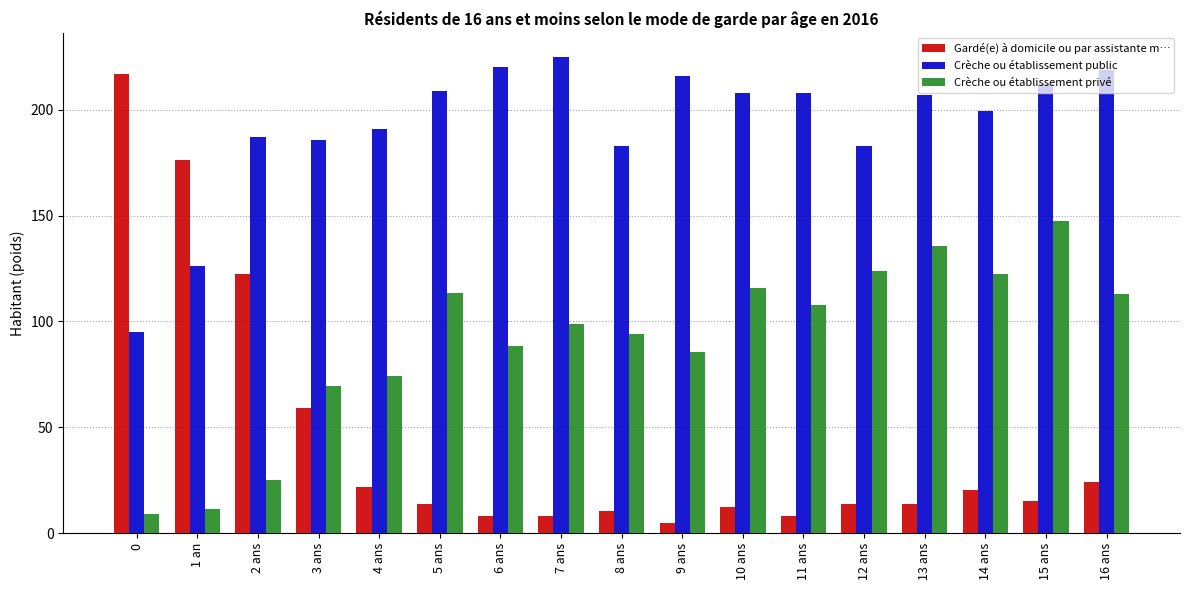

Between 4 ans and 11 ans, which series saw the biggest shift?

Crèche ou établissement privé